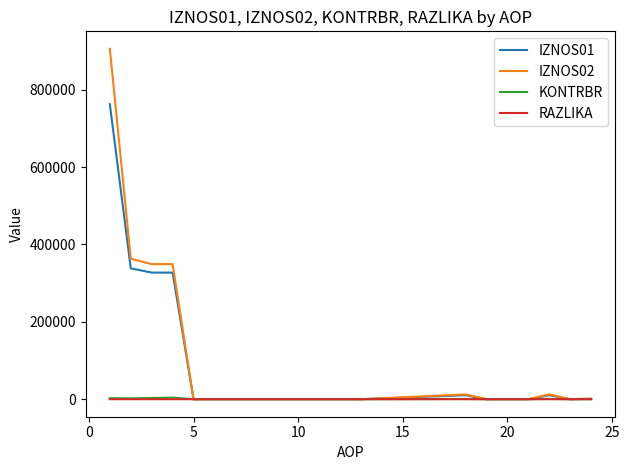

What is the greatest value displayed?

905289.9